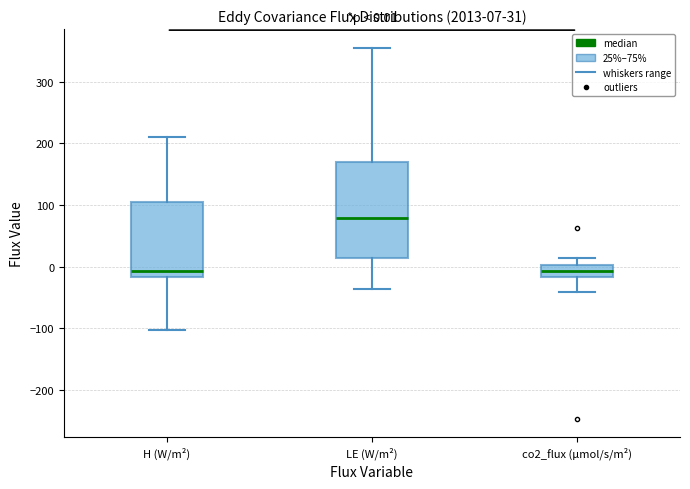

Which box is the tallest, from its lower edge to its upper edge?

LE (W/m²)